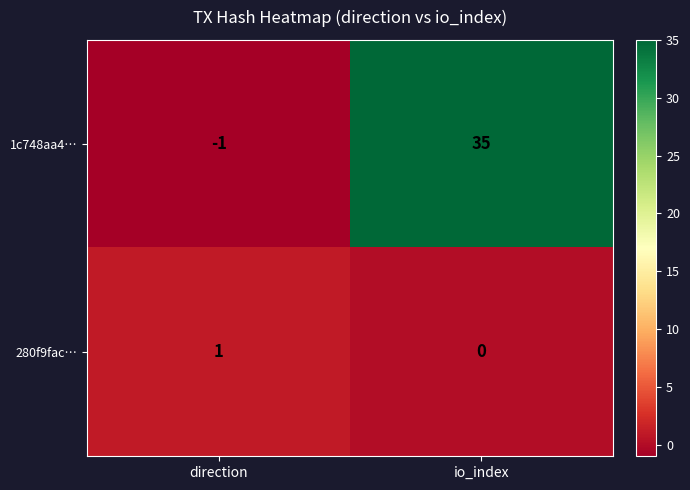

Rank the series by their average value, from lowest to highest.

280f9fac…, 1c748aa4…